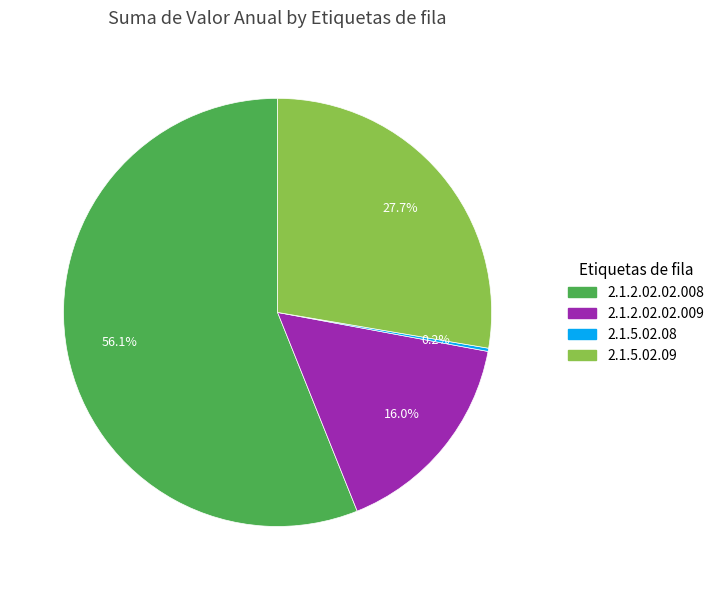

To the nearest percent, what is the average slice percentage?

25%